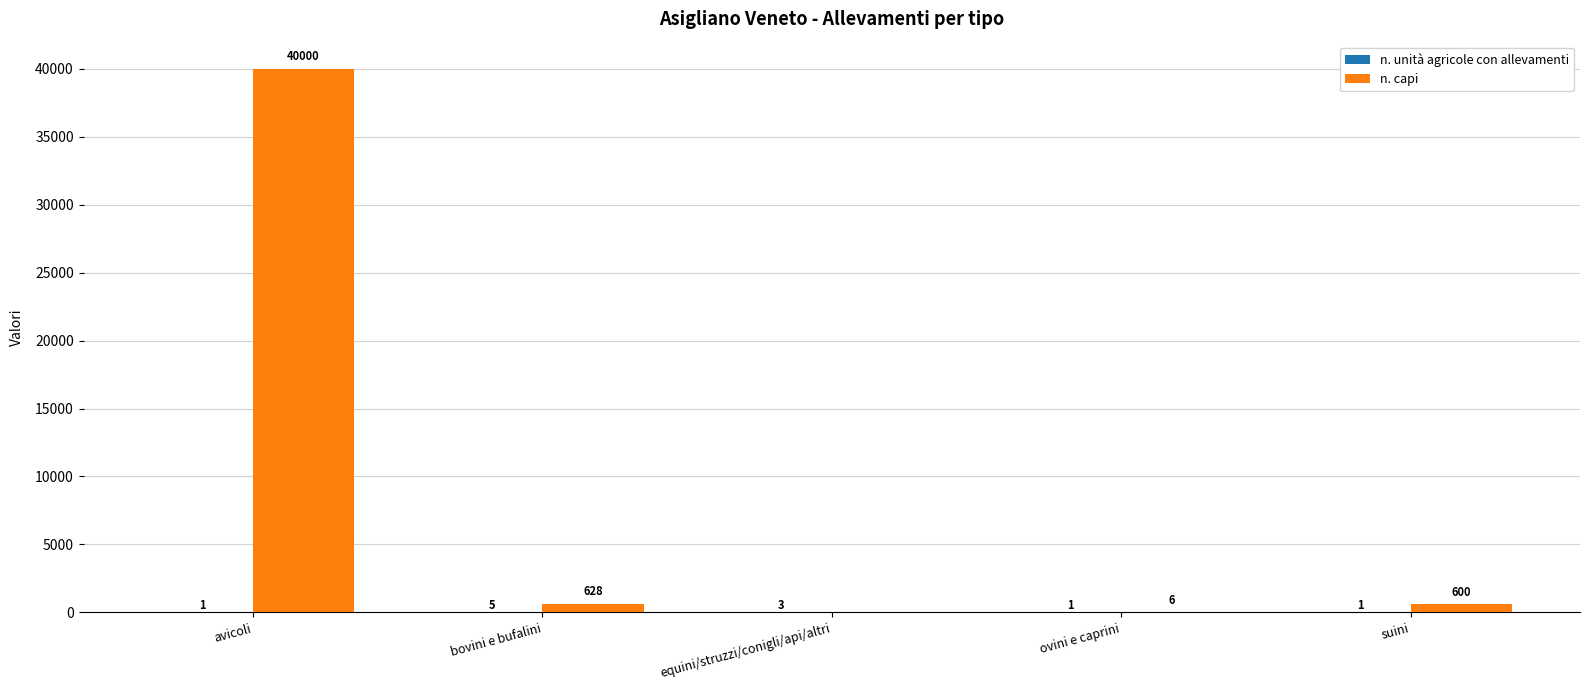

Which series has the largest total across all categories?

n. capi